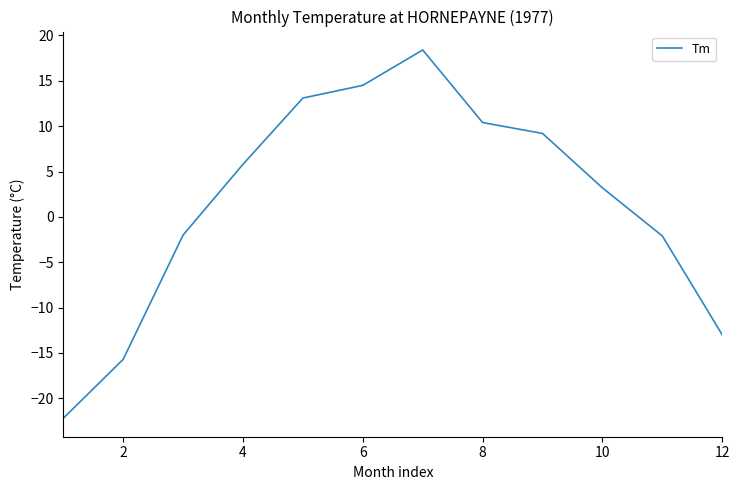

What is the difference between the maximum and minimum values?

40.6